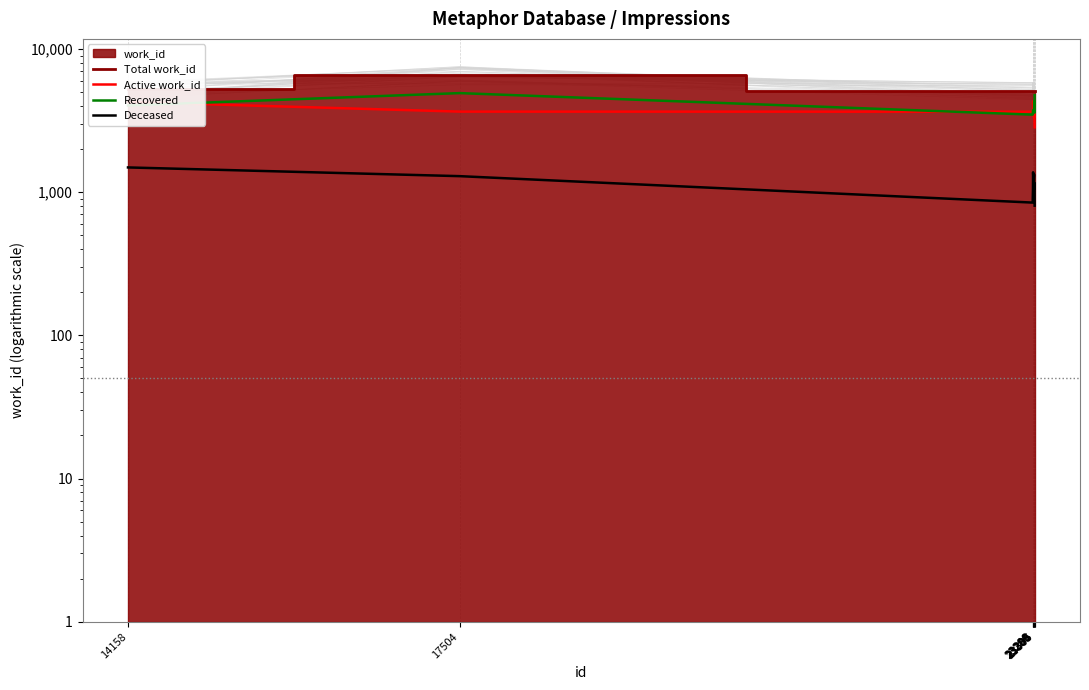

What is the difference between the maximum and second lowest values in the Deceased series?

643.1